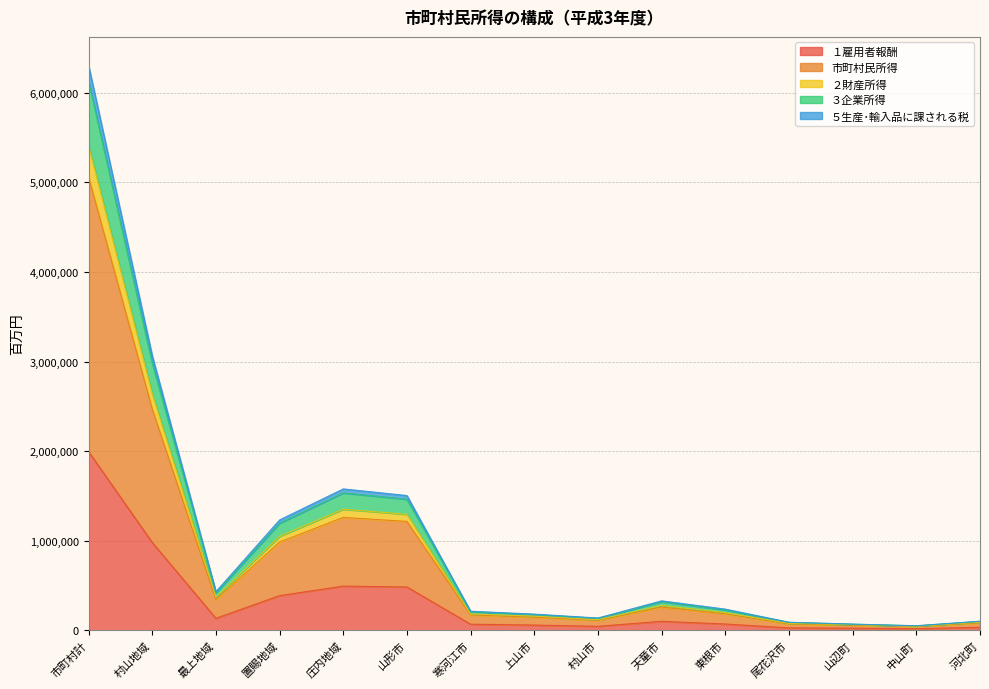

What is the difference between the １雇用者報酬 values at 河北町 and 寒河江市?

33953